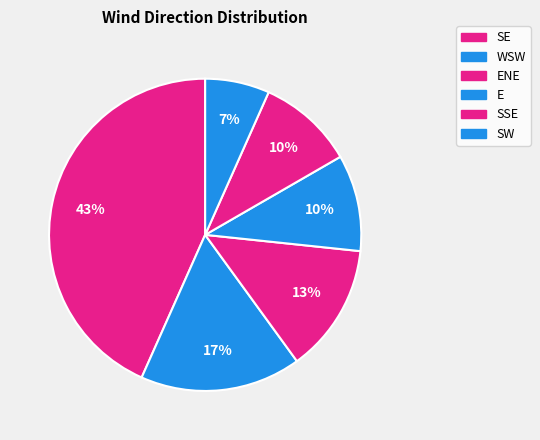

Count the number of slices in the pie.

6